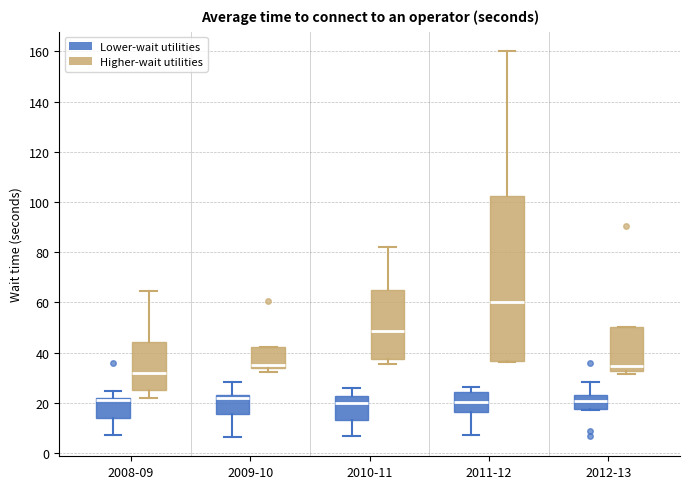

Comparing the boxes themselves (not the whiskers), which one is the tallest?

2011-12 (Higher-wait utilities)